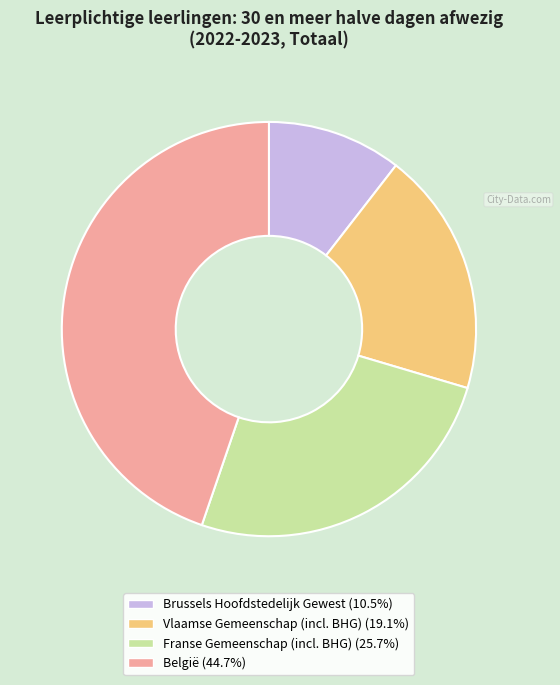

True or false: Brussels Hoofdstedelijk Gewest accounts for 1% of the total.

False